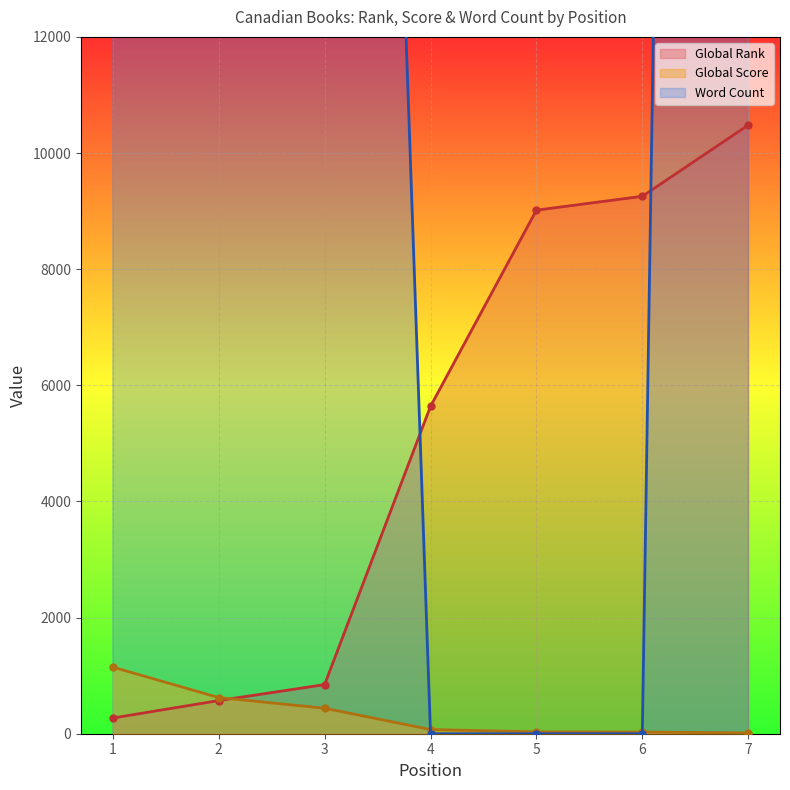

How many values in the Global Score series exceed 72?

3